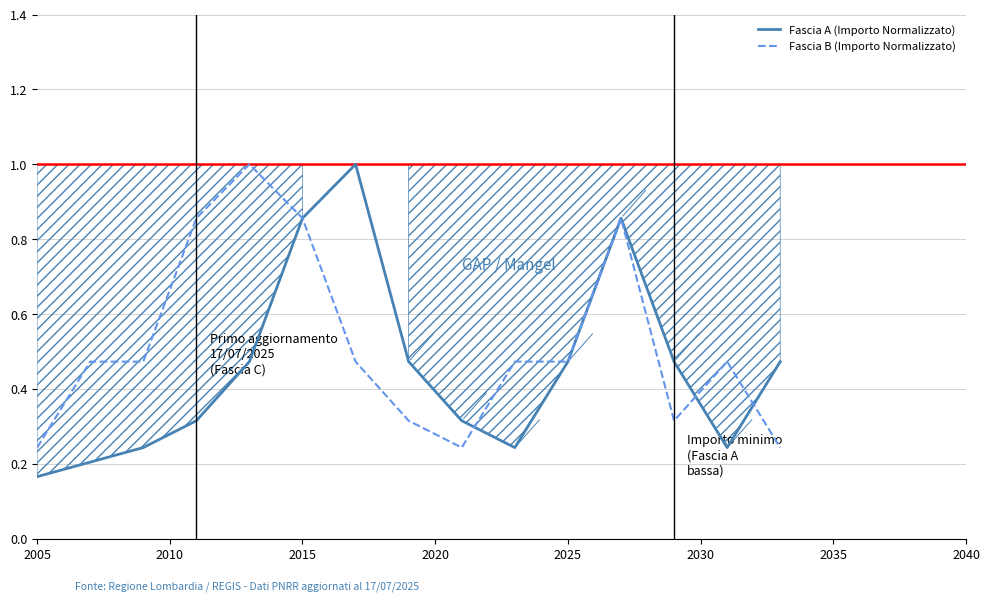

The Fascia B (Importo Normalizzato) series shows 1.5 at 2015. True or false?

False